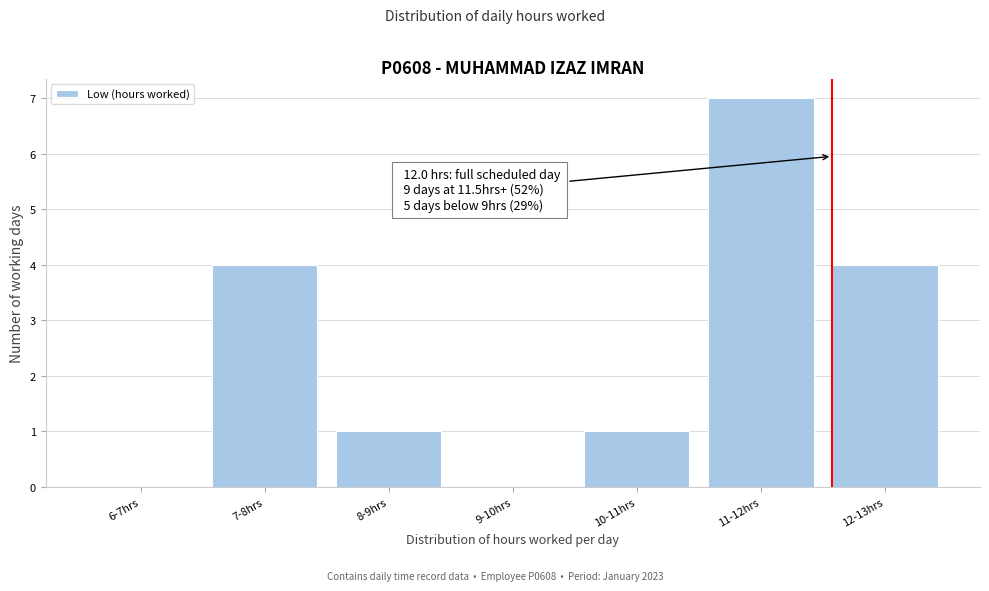

Reading left to right, list all the values displayed in this chart.

6-7hrs=0	7-8hrs=4	8-9hrs=1	9-10hrs=0	10-11hrs=1	11-12hrs=7	12-13hrs=4